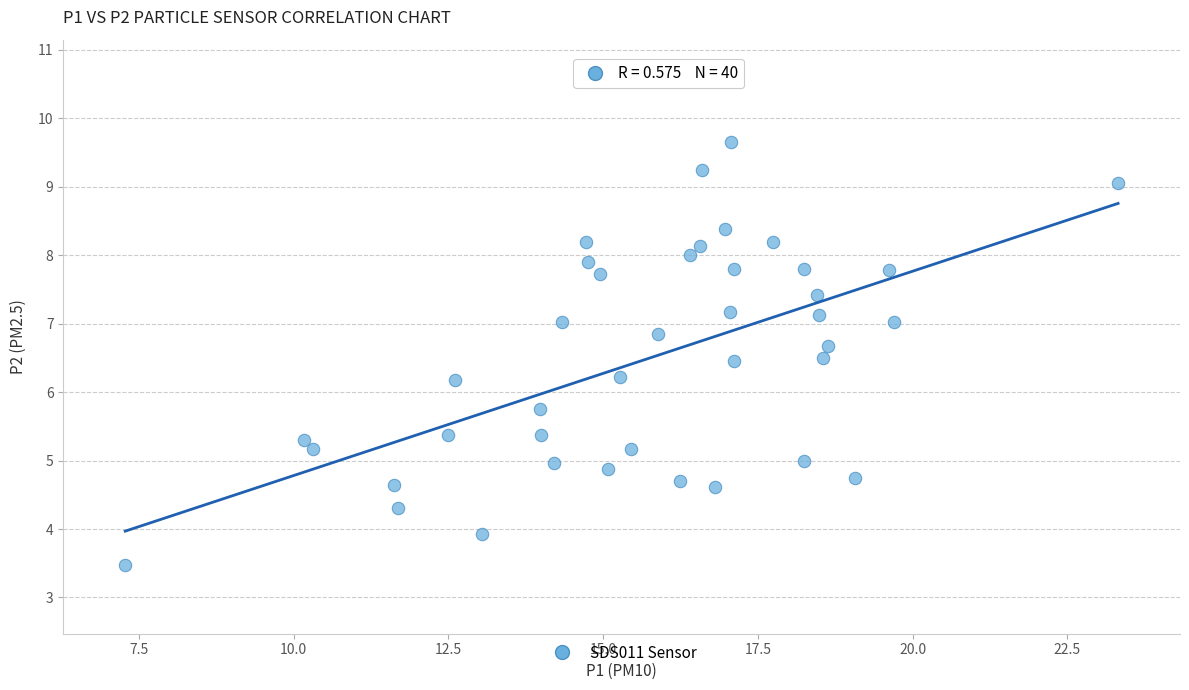

What is the range of X values (max minus min)?

16.0